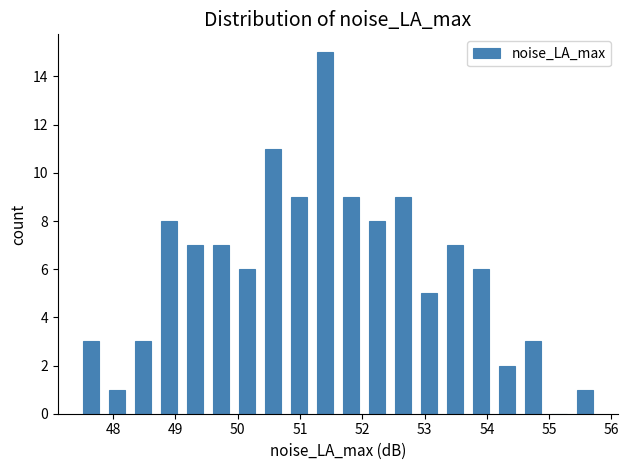

Which range on the x-axis has the tallest bar?

51.2 to 51.6